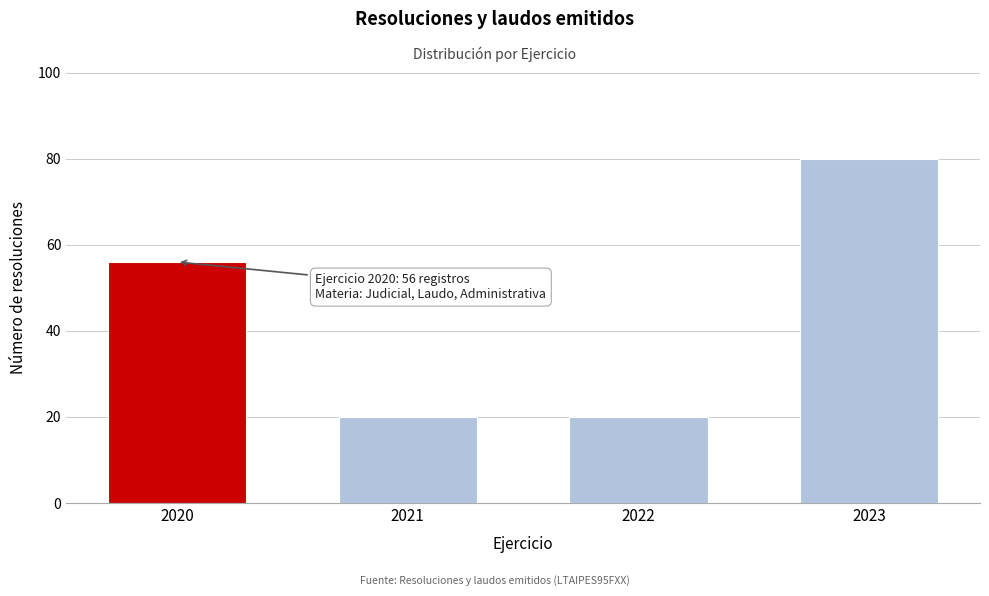

Reading right to left, what are all the values shown in this chart?

2023=80	2022=20	2021=20	2020=56